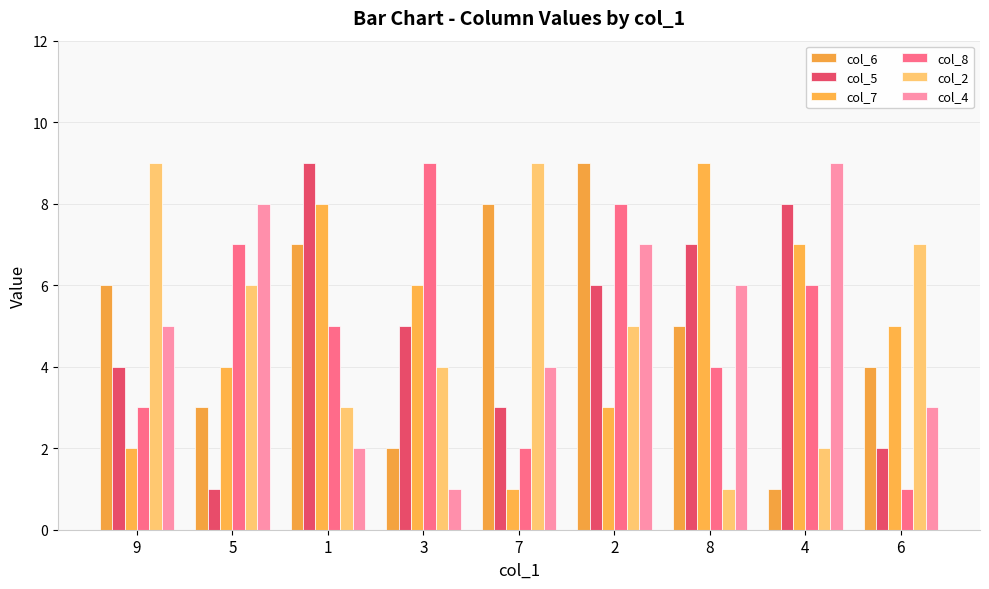

What is the value of the col_7 bar at the 8th from the left?

7